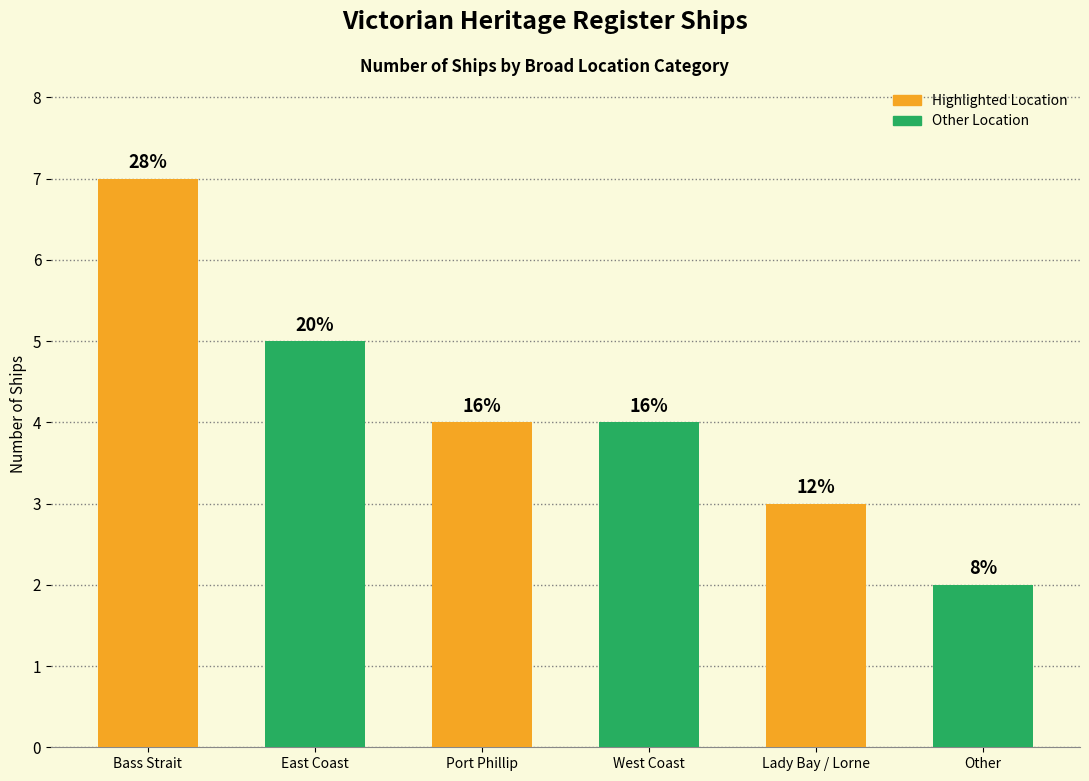

How many bars are there in total?

6